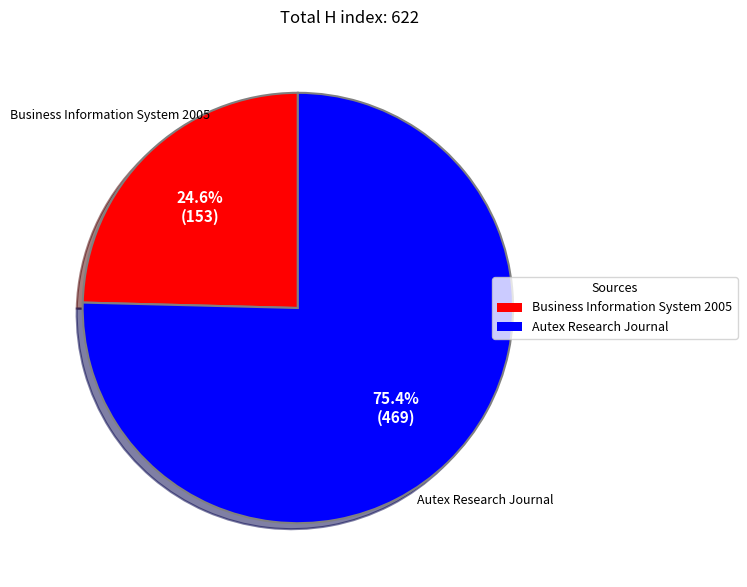

Which has a higher value, Business Information System 2005 or Autex Research Journal?

Autex Research Journal